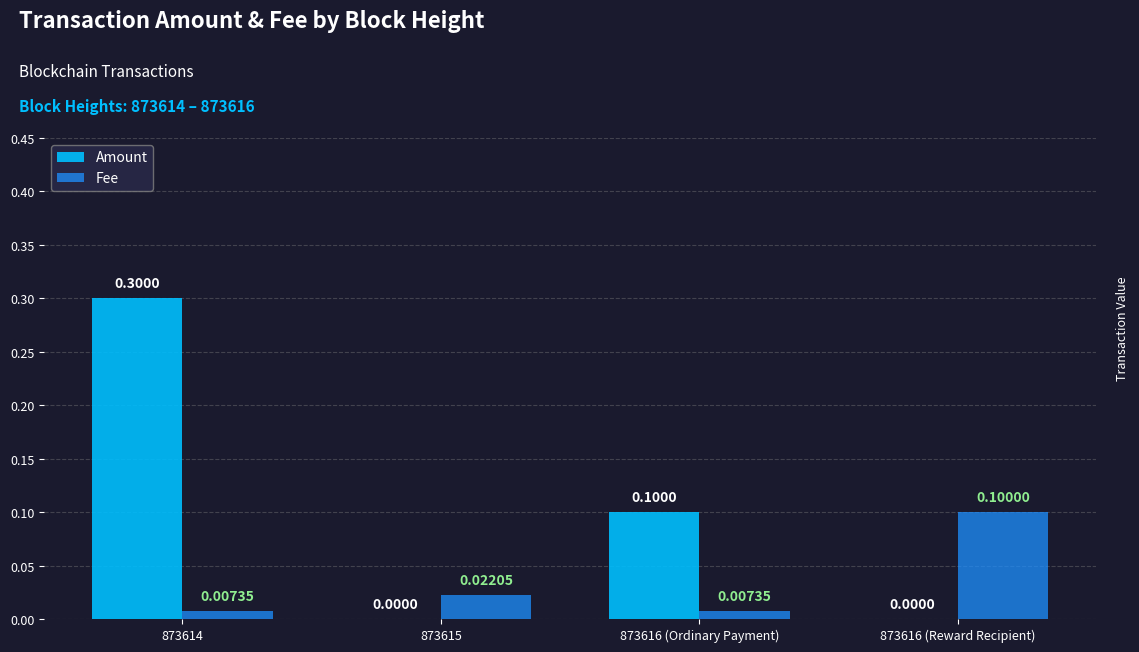

Which series changed the most between 873614 and 873616 (Ordinary Payment)?

Amount